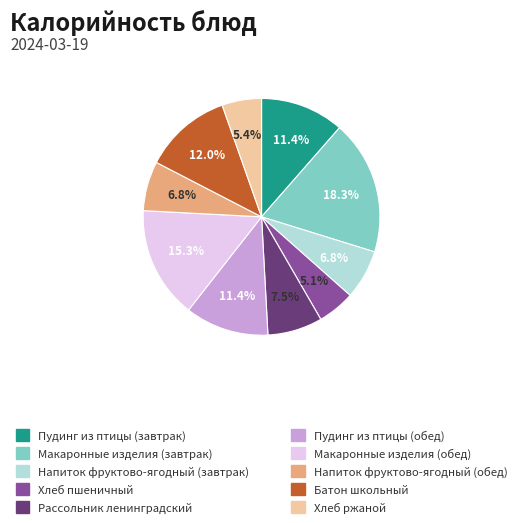

Is there a majority slice in this chart?

No